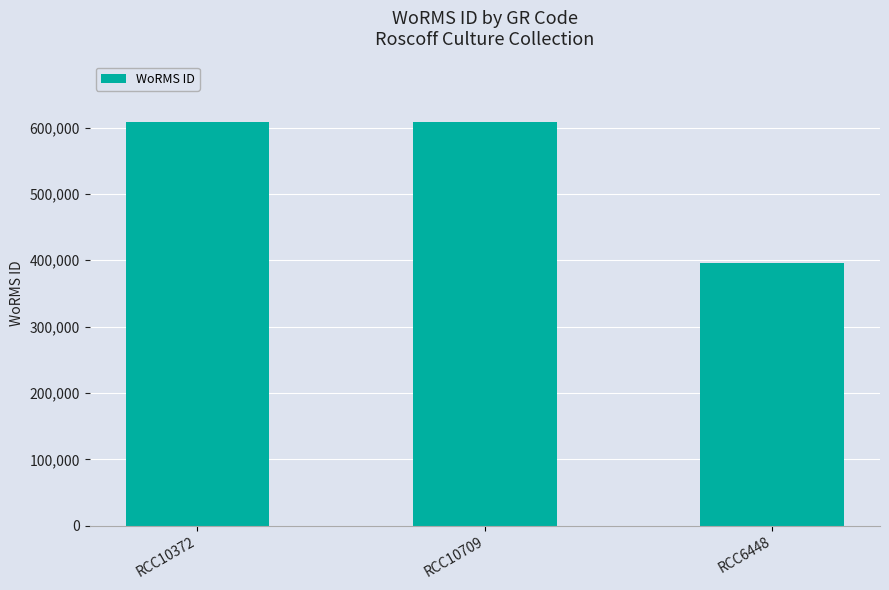

What is the sum of the values at RCC10709 and RCC10372?

1216712